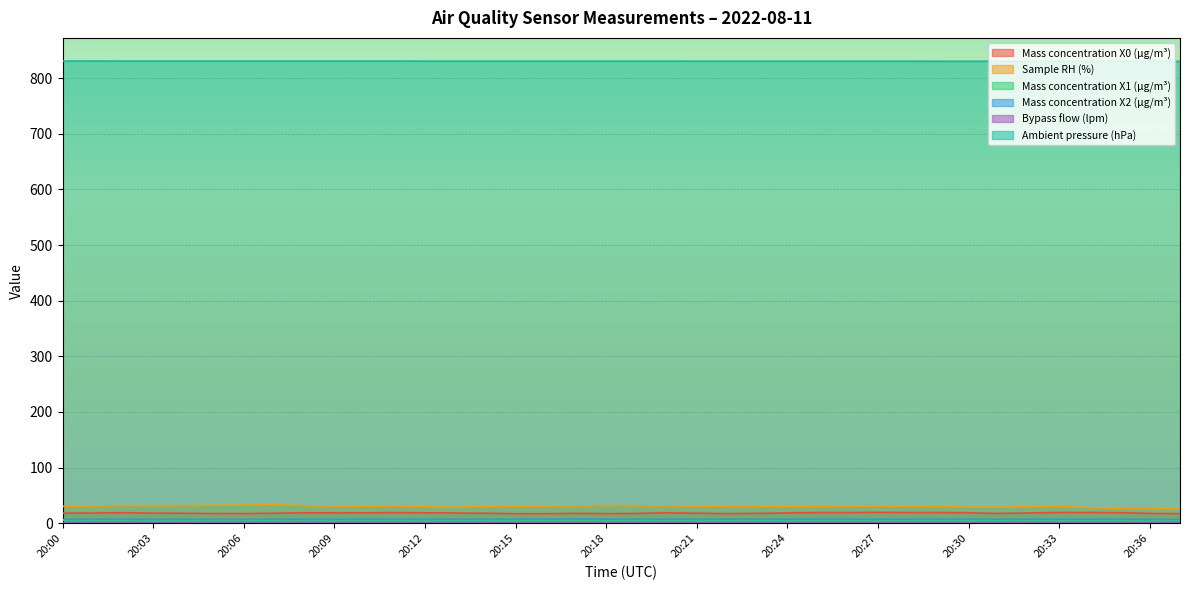

Is the value of Mass concentration X1 (μg/m³) at 20:11 greater than the value of Mass concentration X0 (μg/m³) at 20:20?

No